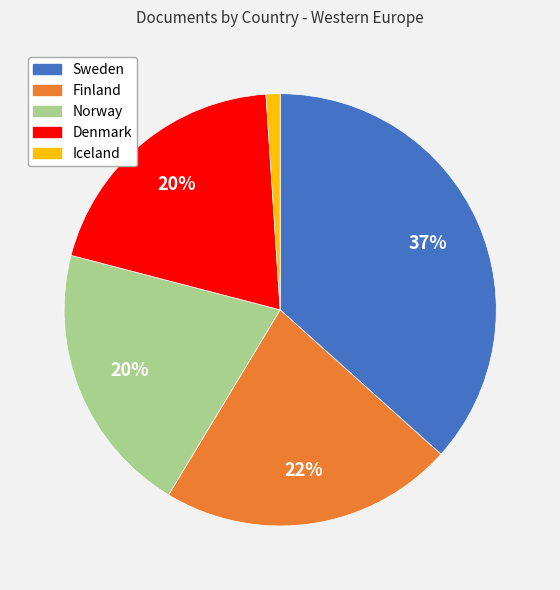

True or false: Finland accounts for 10% of the total.

False